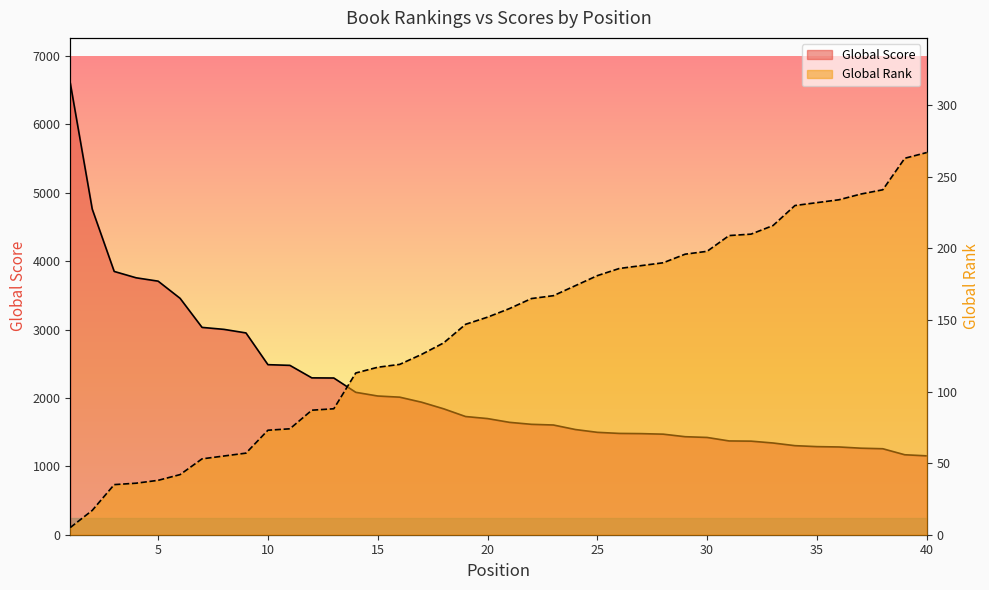

What is the value of the Global Rank point at the 8th from the left?

55